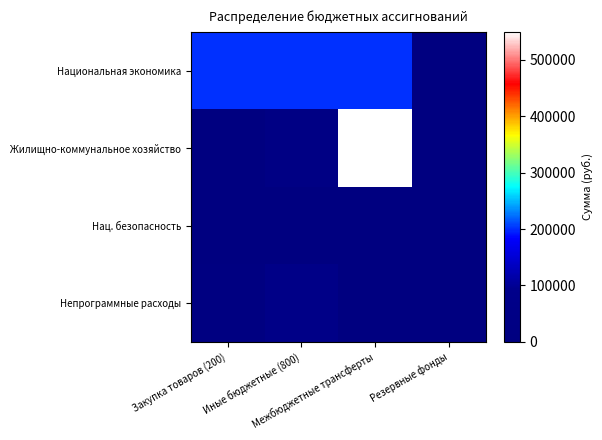

At which category is the sum across all series the highest?

Межбюджетные трансферты